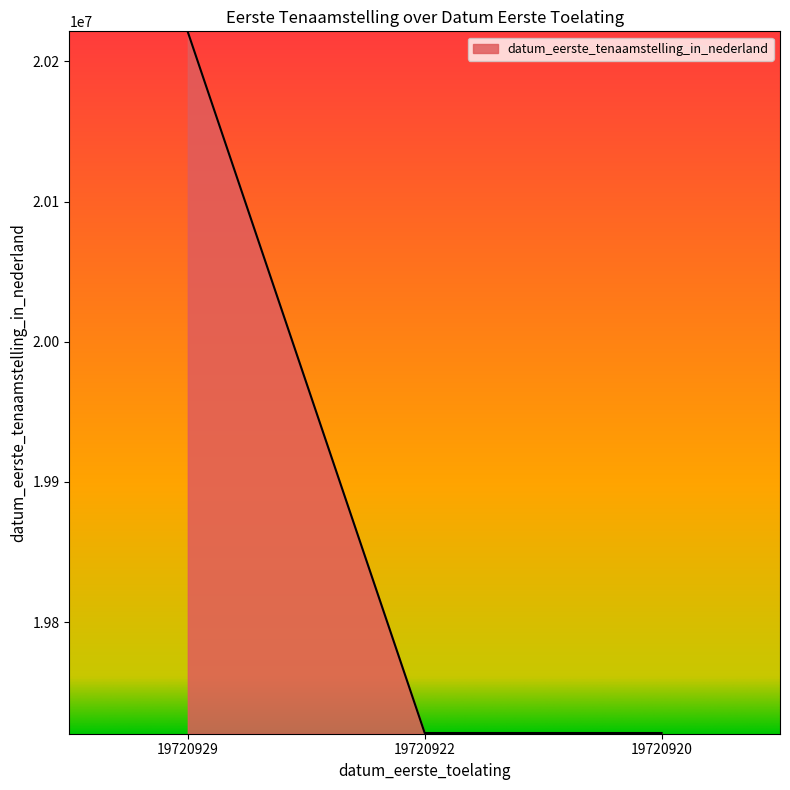

At which category does the chart reach its peak across all series?

19720929